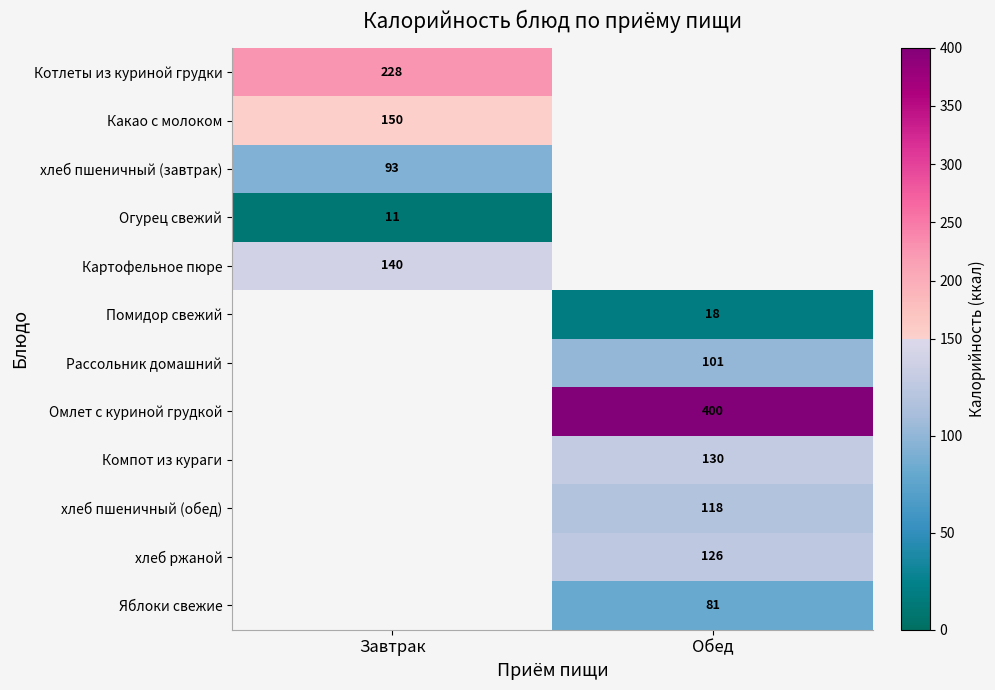

The Компот из кураги series shows 130 at Обед. True or false?

True